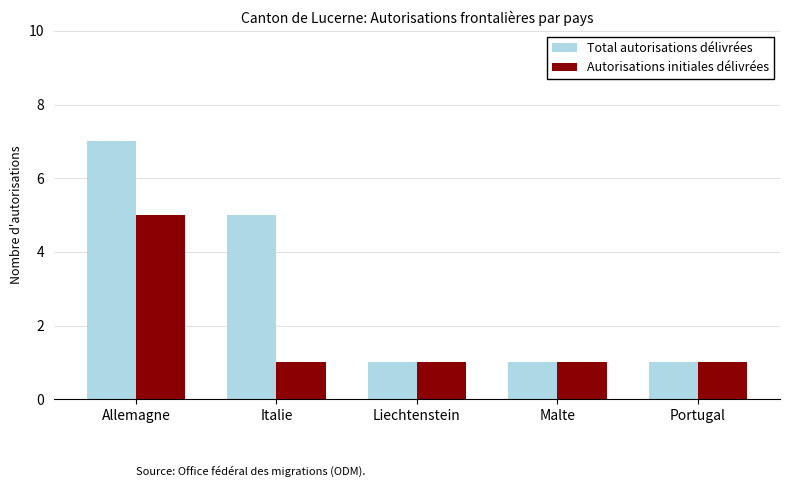

At which category is the sum across all series the highest?

Allemagne